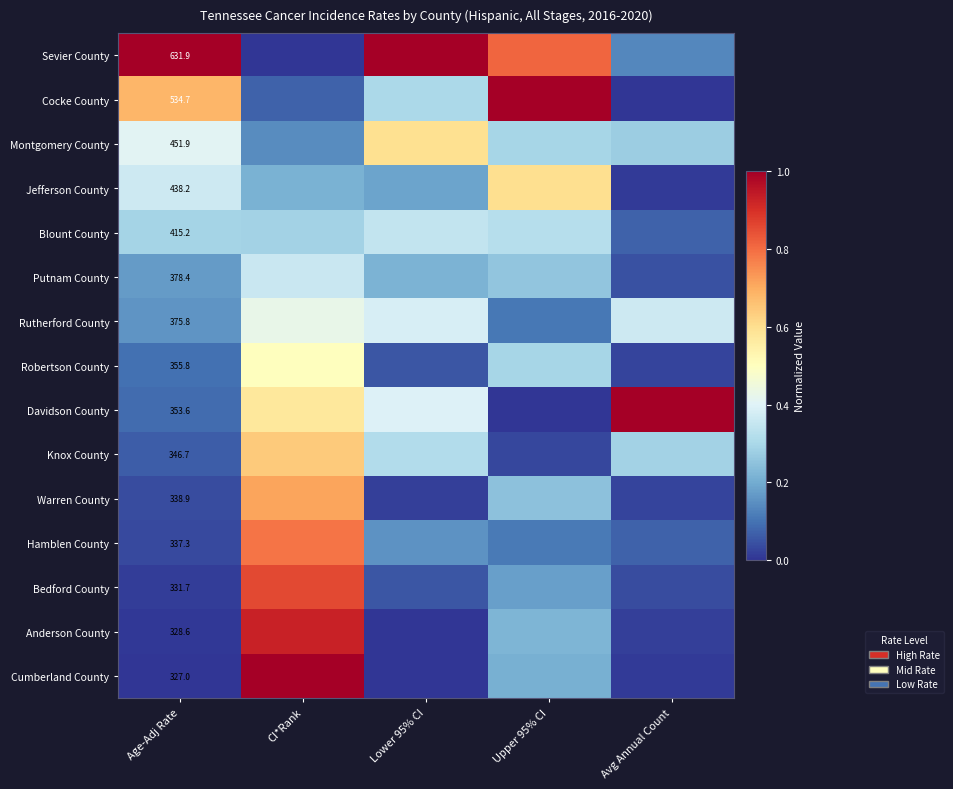

Count the number of categories in the chart.

5